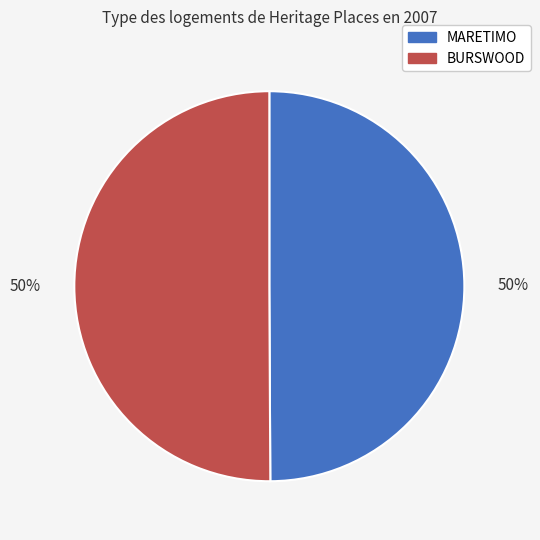

Is the sum of MARETIMO and BURSWOOD greater than half?

Yes